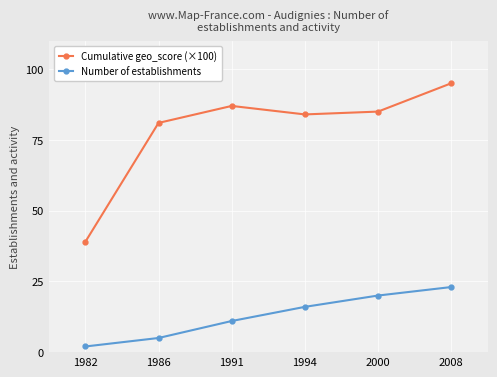

Which series changed the most between 1991 and 2000?

Number of establishments